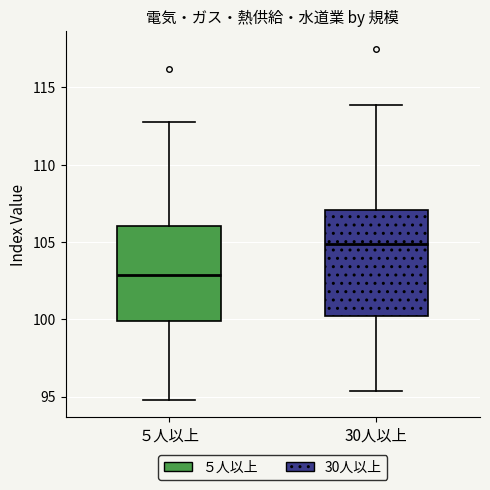

Reading left to right, read every box against the y-axis: the position of its median line, the range the box covers, and the ends of its whiskers. The values are not printed on the chart, so give them approximately, as read against the axis.

５人以上: median 103.0, box 100.0 to 106.0, whiskers 95.0 to 113.0
30人以上: median 105.0, box 100.0 to 107.0, whiskers 95.5 to 114.0